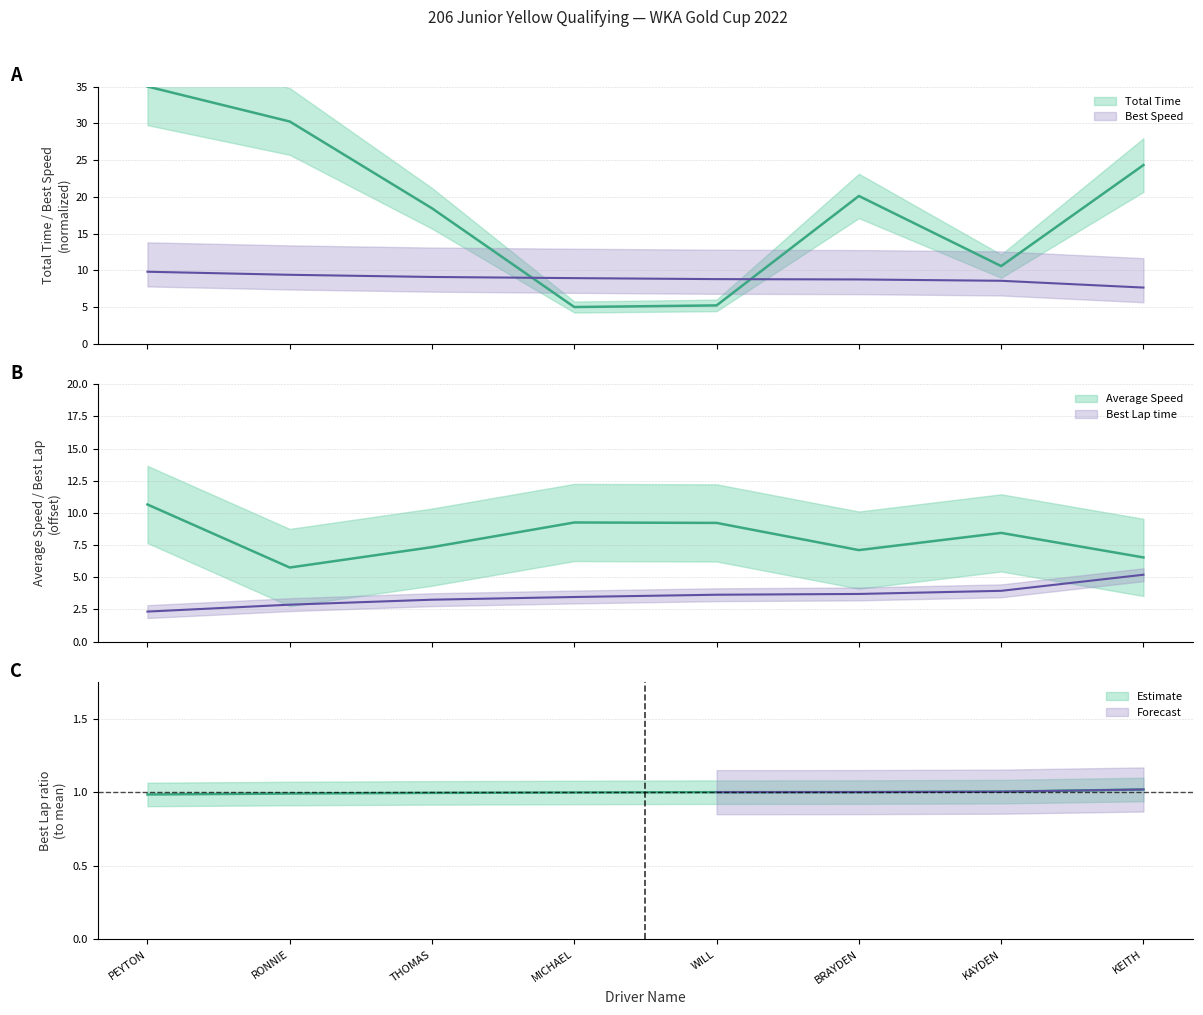

The value of Total Time at WILL is 7.0. True or false?

False